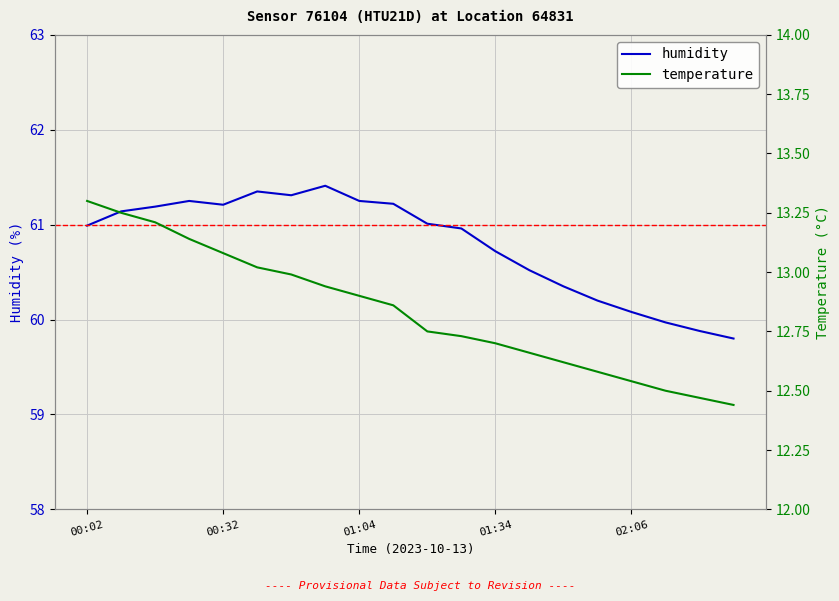

How many interior local valleys does the humidity series have?

2